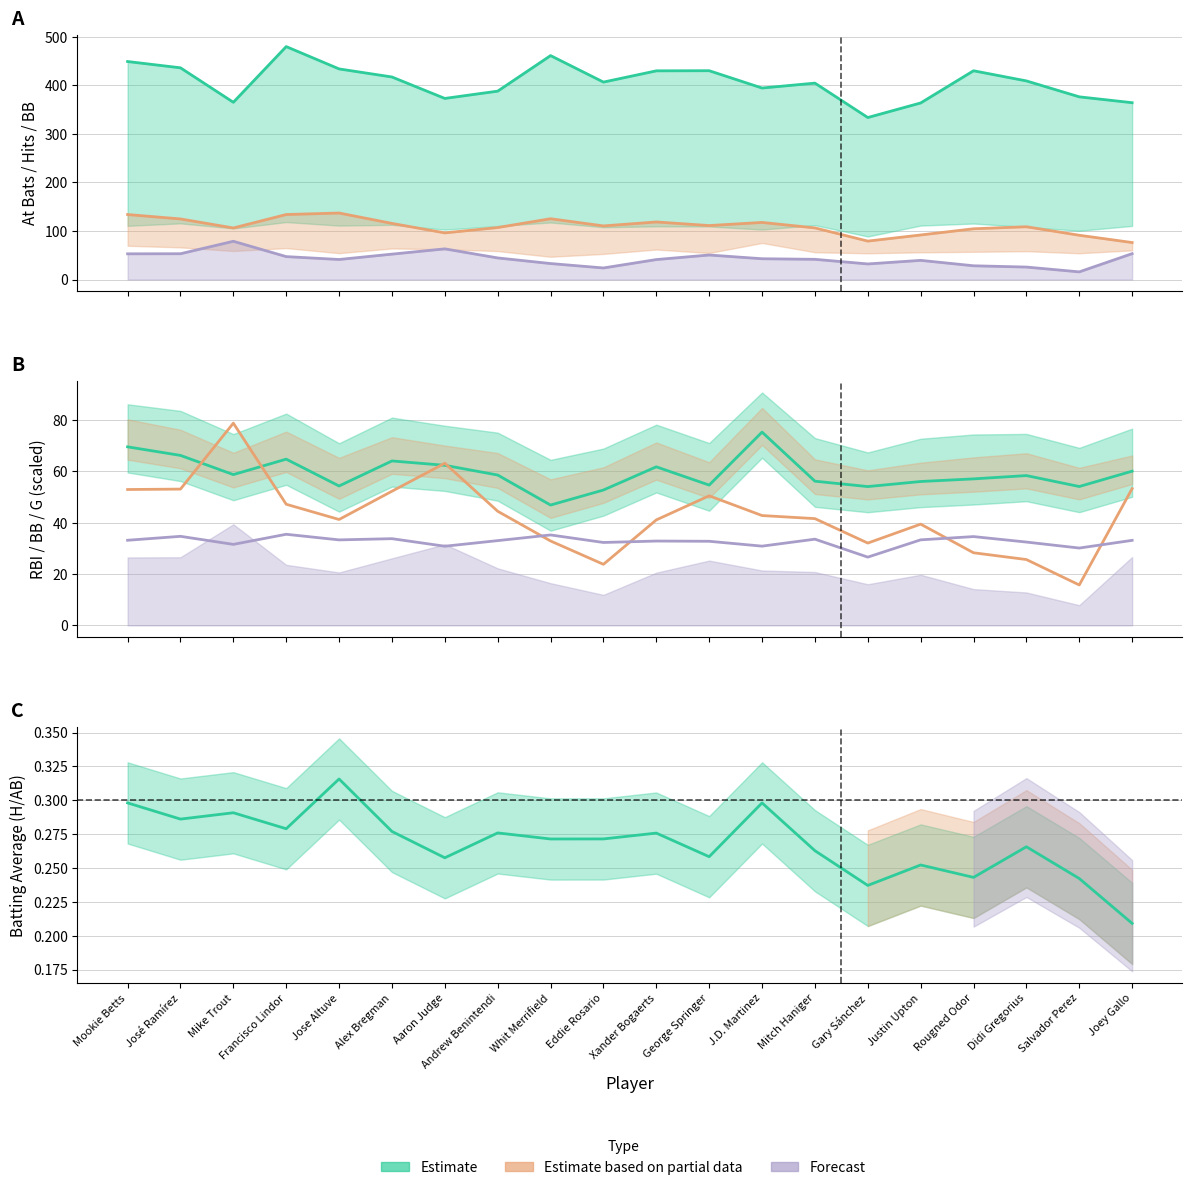

True or false: bBB and bH intersect in this chart.

False